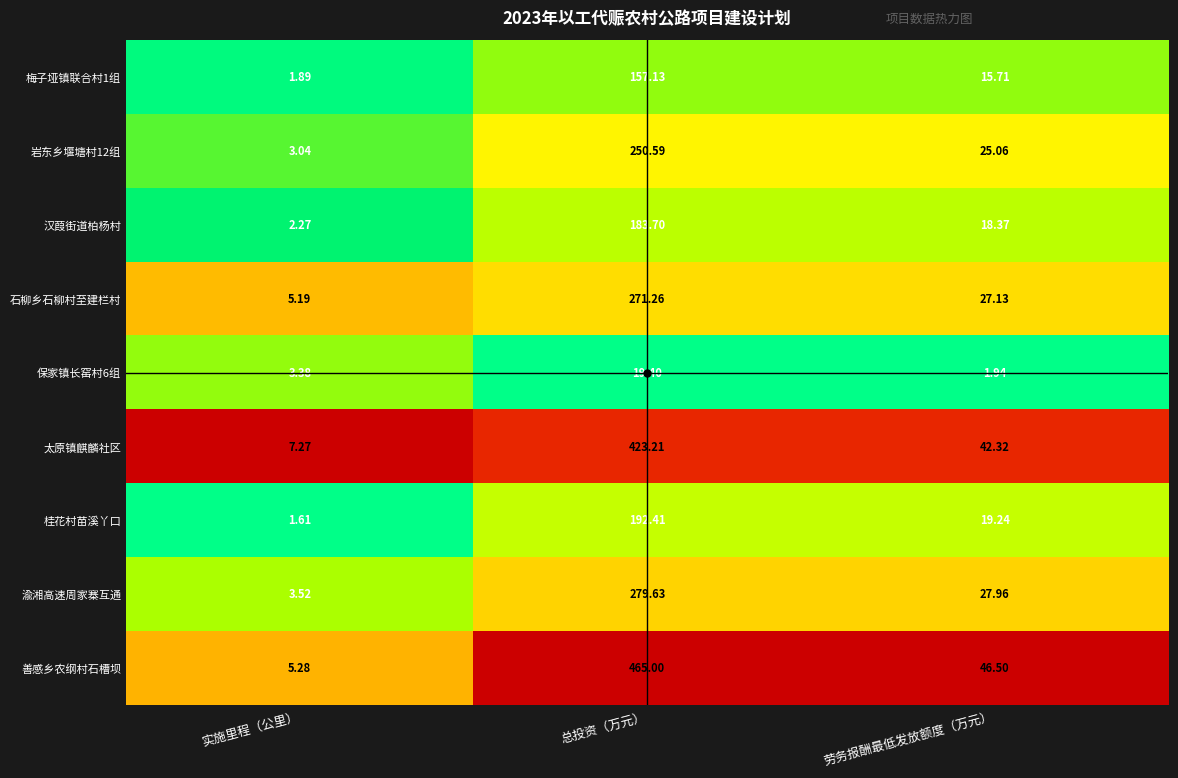

At which label is 保家镇长窑村6组 closest to 10?

实施里程（公里）